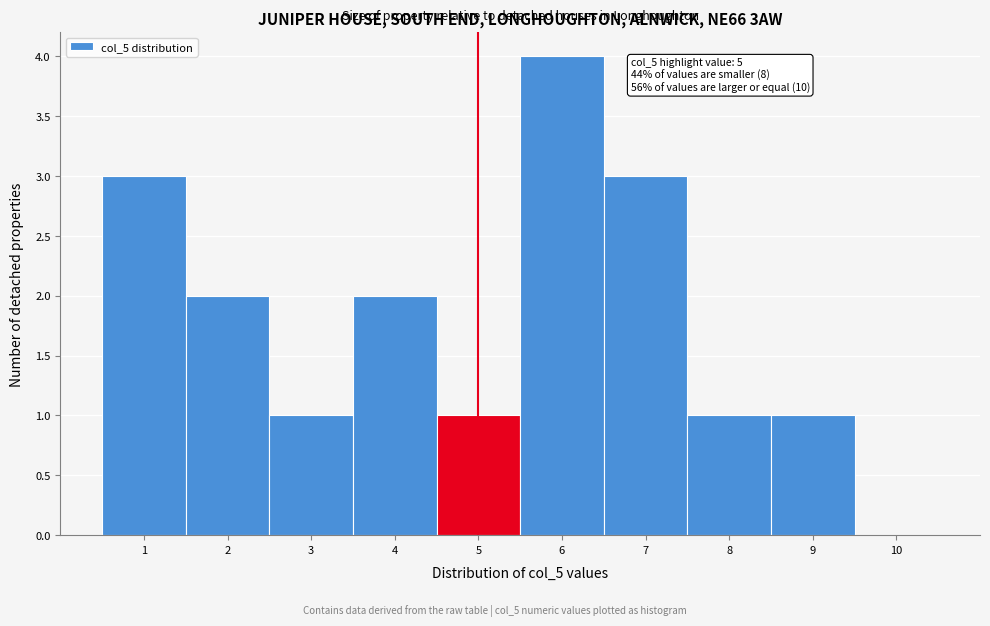

Over which range of the x-axis is the bar tallest?

5.5 to 6.5